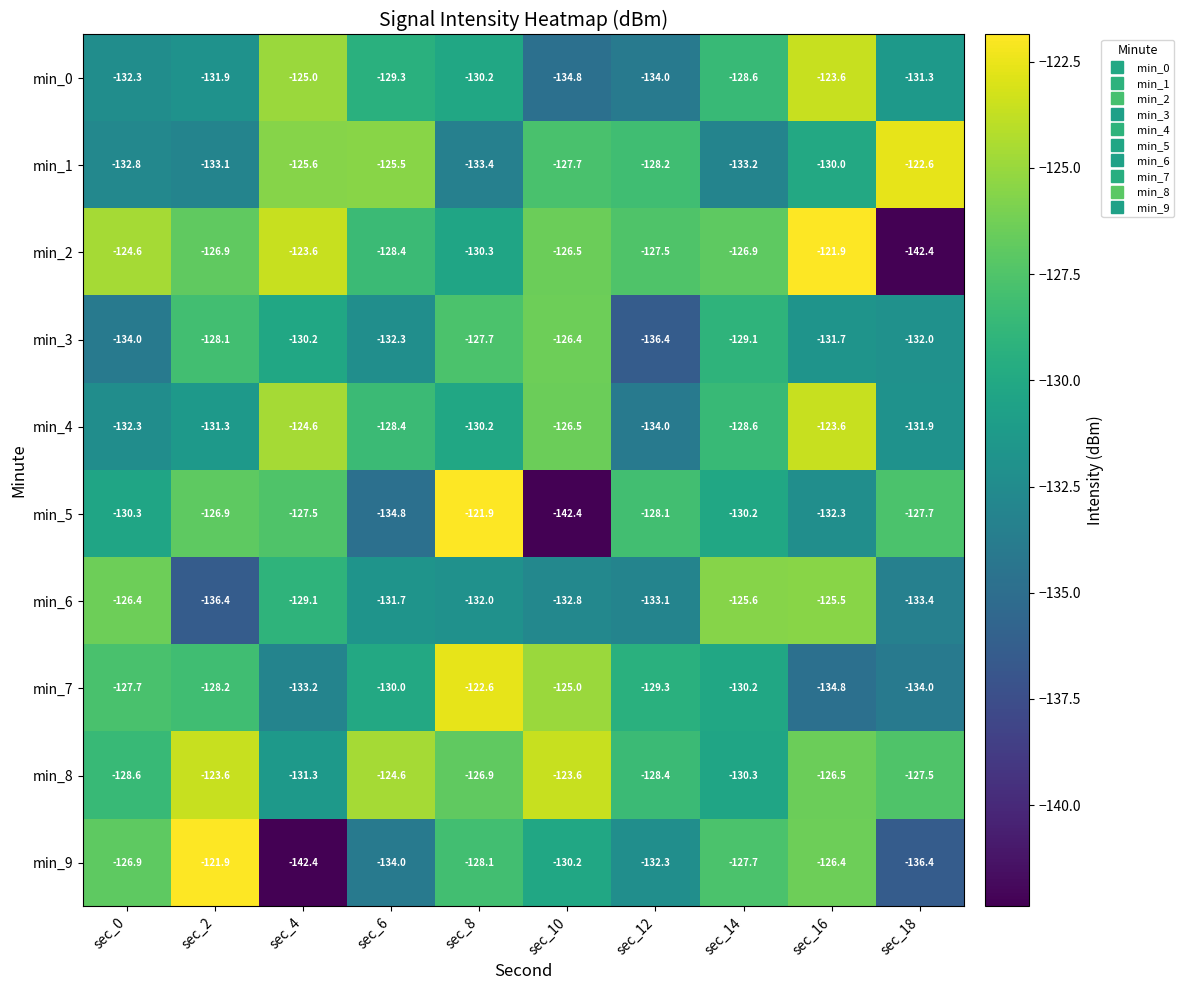

Is it true that min_7 equals -134.0 at sec_18?

True